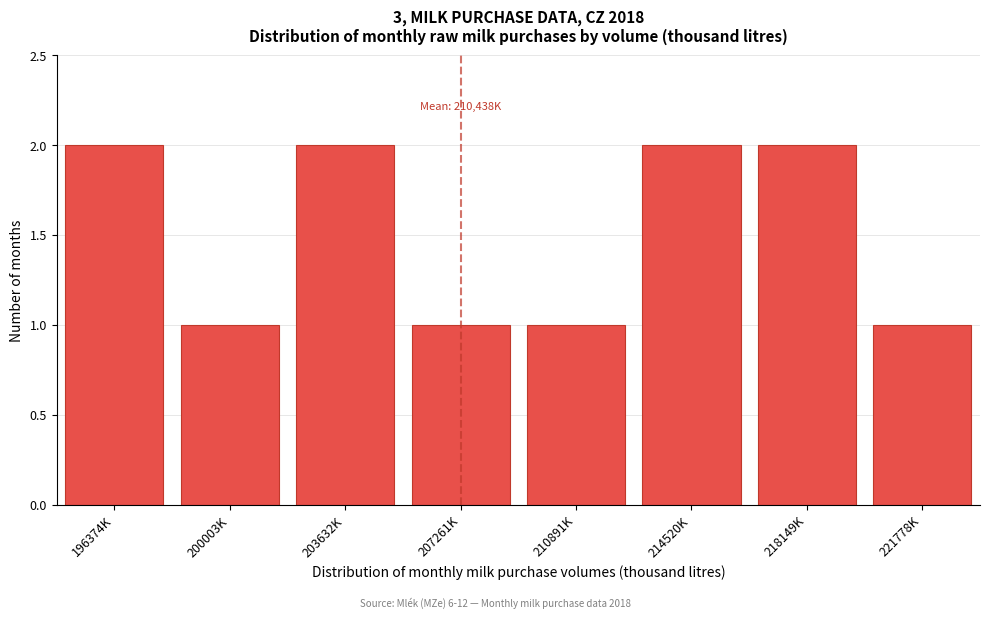

Reading left to right, list all the values displayed in this chart.

196374K=2	200003K=1	203632K=2	207261K=1	210891K=1	214520K=2	218149K=2	221778K=1